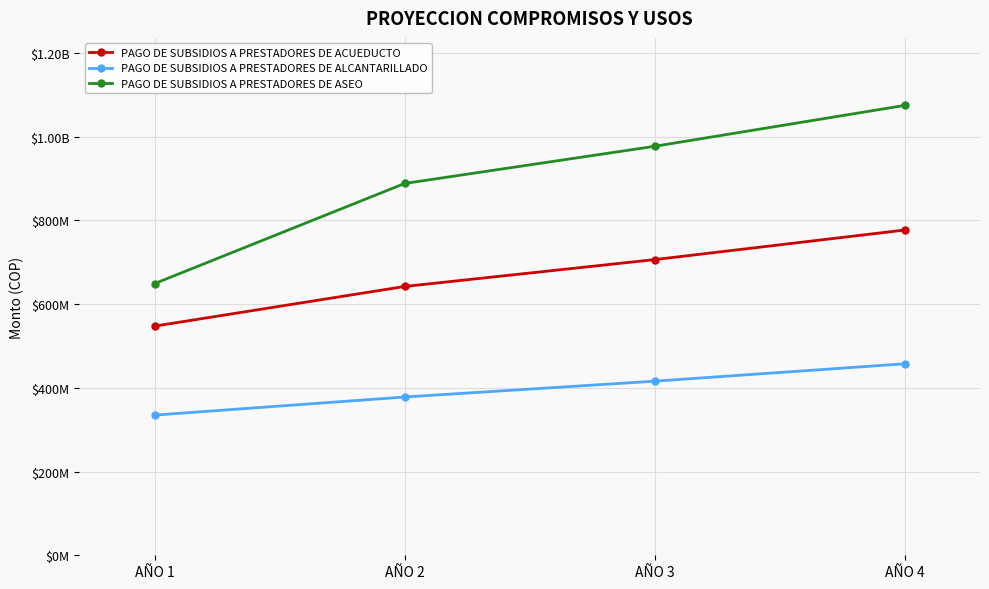

Is this an area chart (filled region under the line)?

No